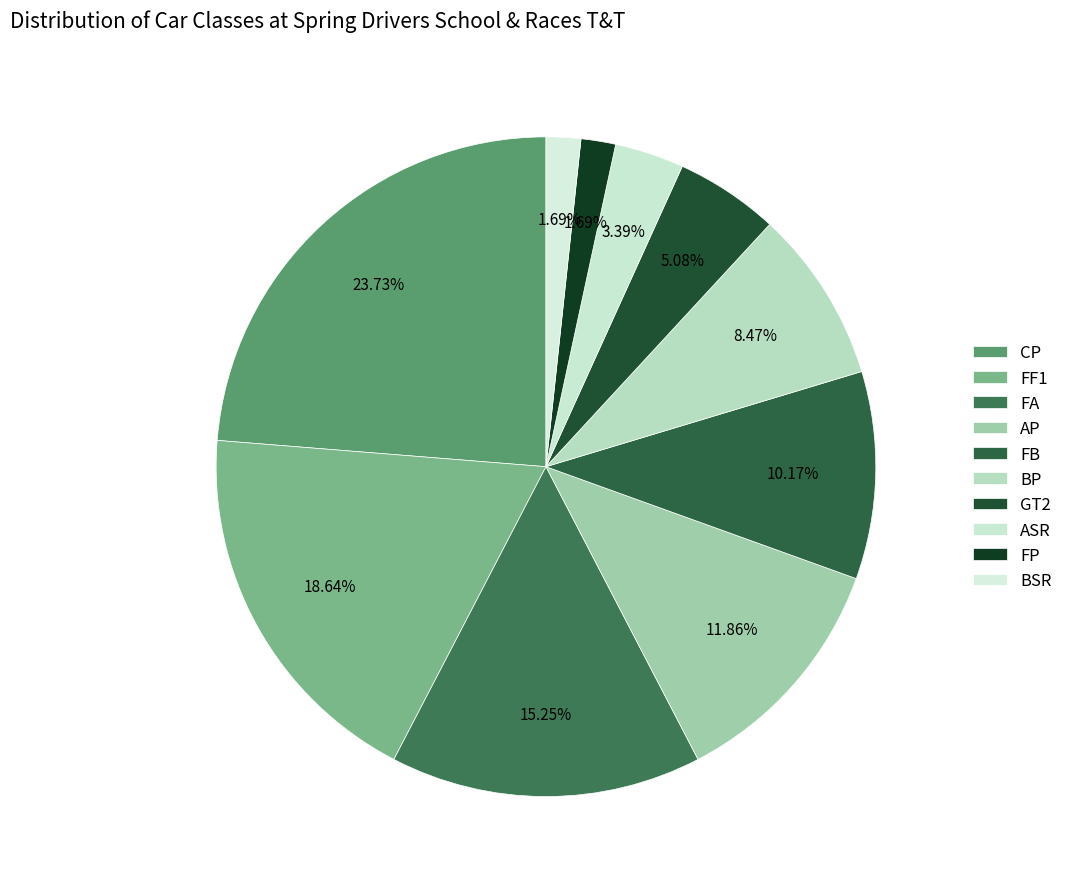

How many slices are in this pie chart?

10